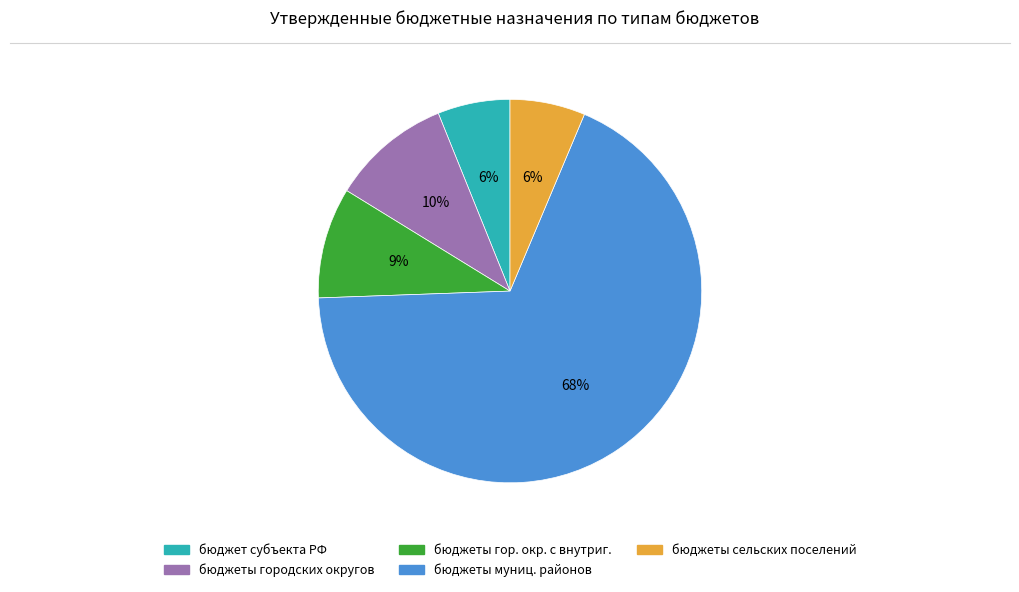

To the nearest percent, what is the average slice percentage?

20%